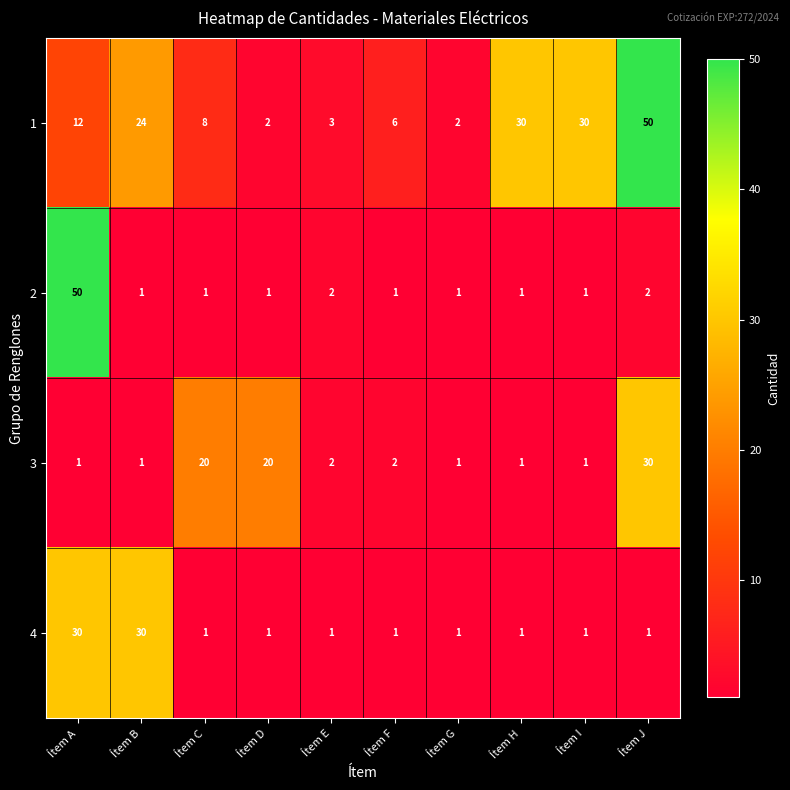

Is the value of 1 at Ítem A greater than the value of 4 at Ítem F?

Yes